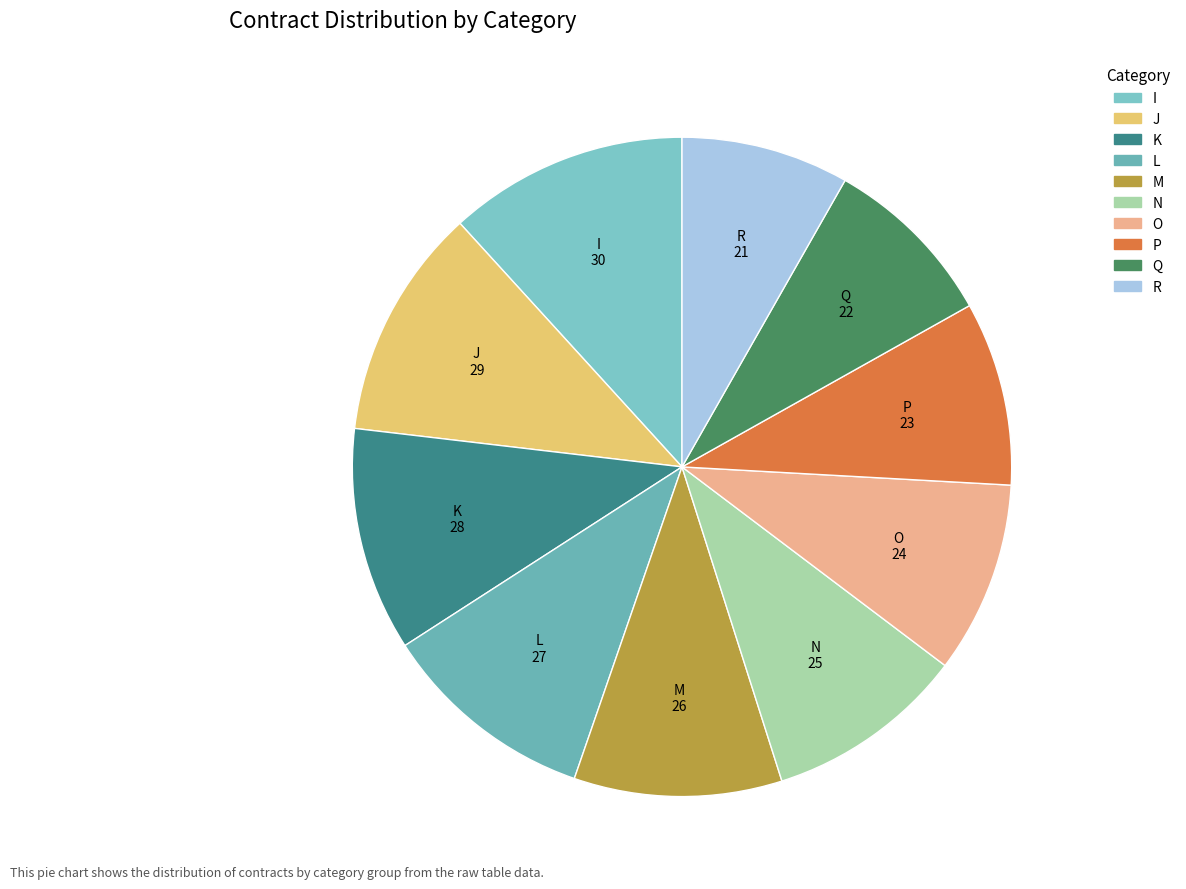

Is there any slice that represents more than half of the pie?

No